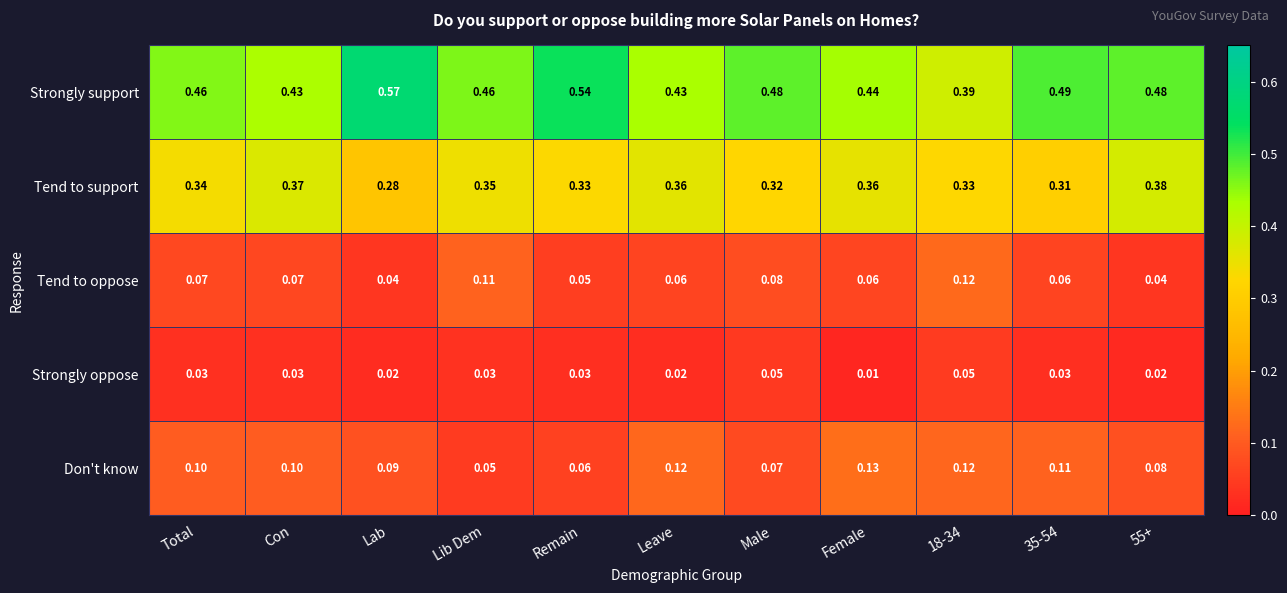

Rank the series by their maximum value, from lowest to highest.

Strongly oppose, Tend to oppose, Don't know, Tend to support, Strongly support